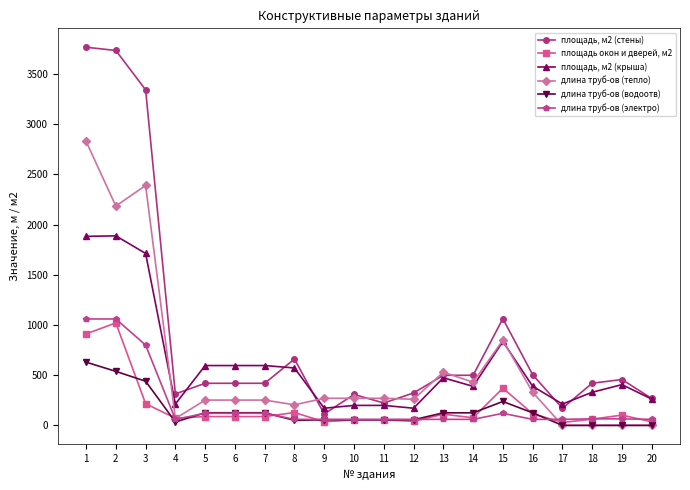

True or false: длина труб-ов (тепло) has a value of 156.9 at 14.

False